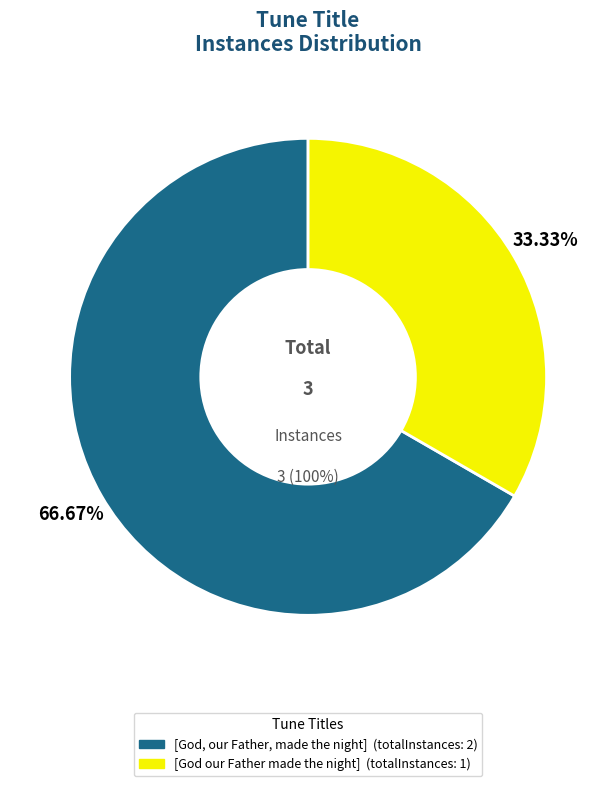

What is the change in value from [God, our Father, made the night] to [God our Father made the night]?

-1